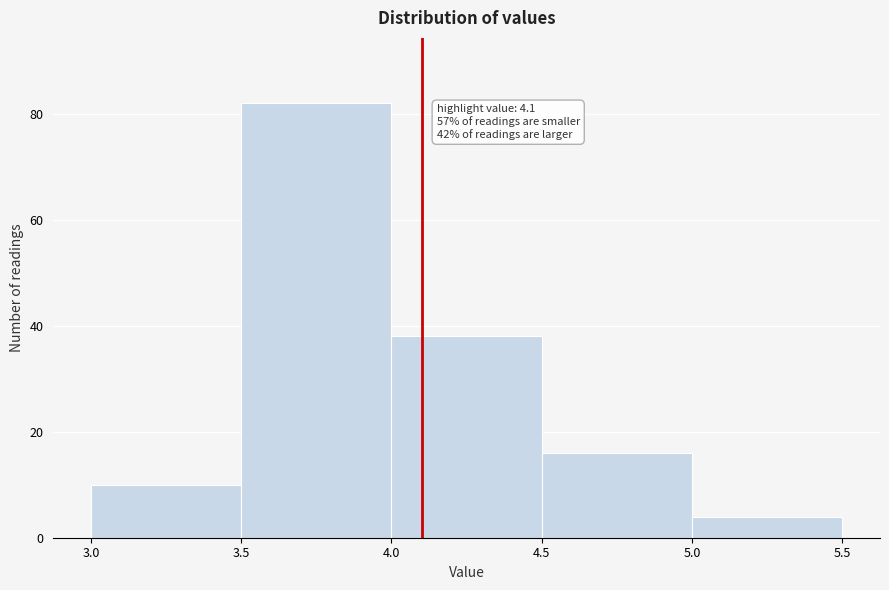

Which range on the x-axis has the tallest bar?

3.5 to 4.0